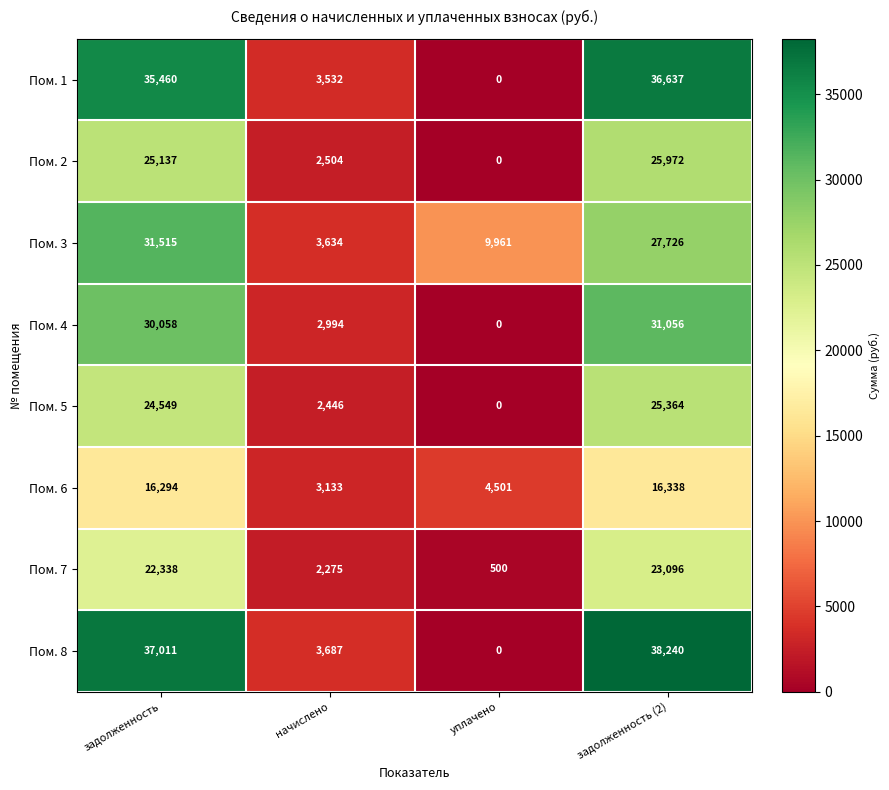

Which label corresponds to the largest value in the chart?

задолженность (2)